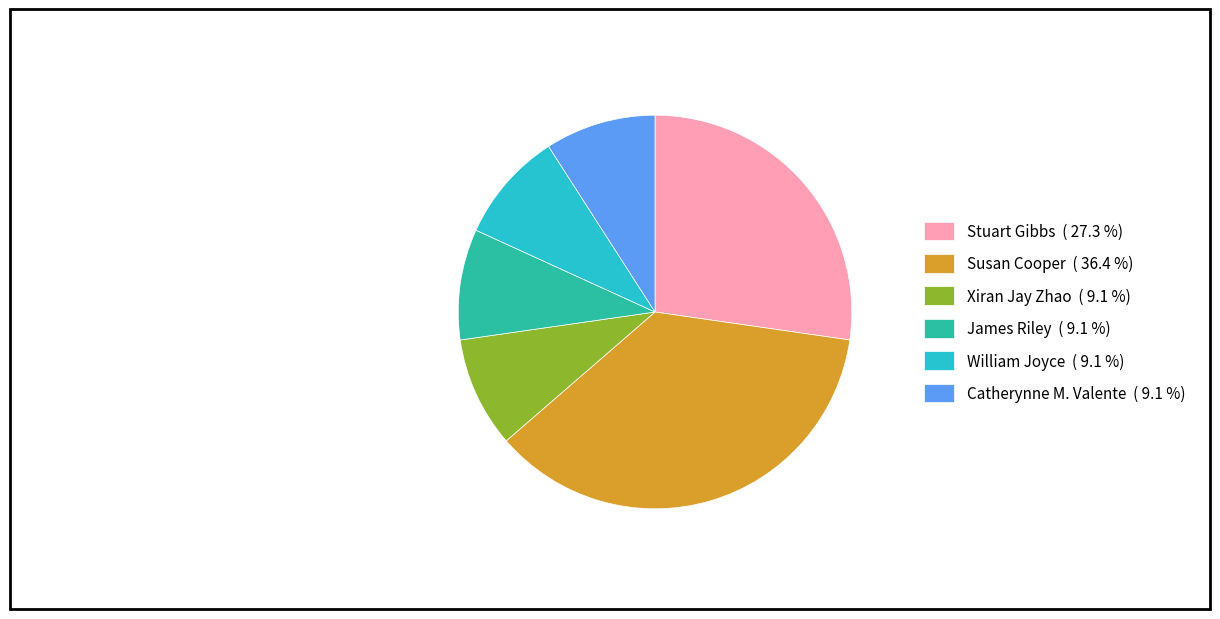

Does any single category account for the majority?

No